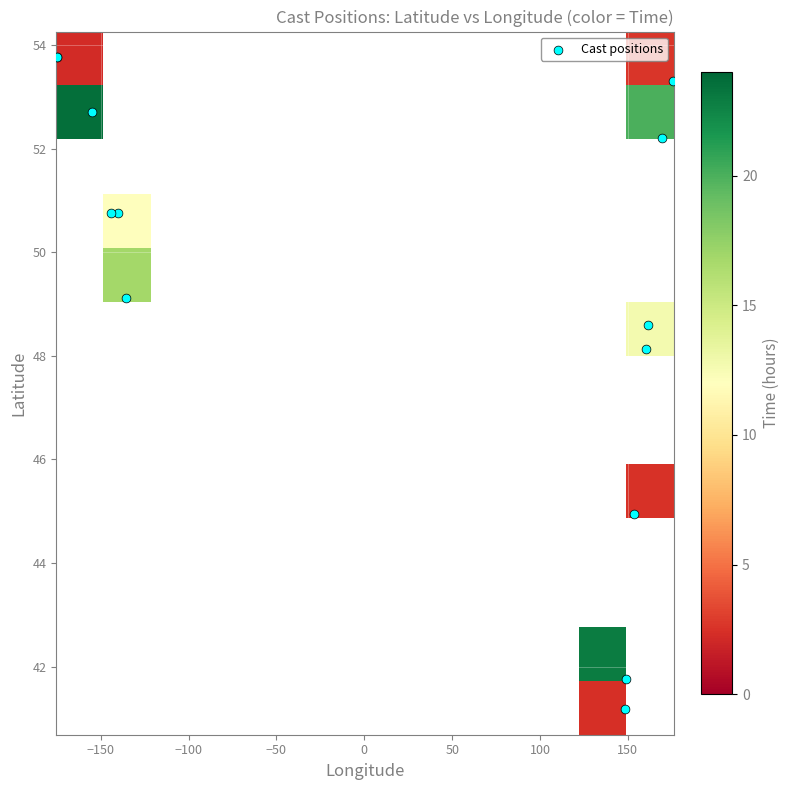

Which series has the largest total across all categories?

Cast positions